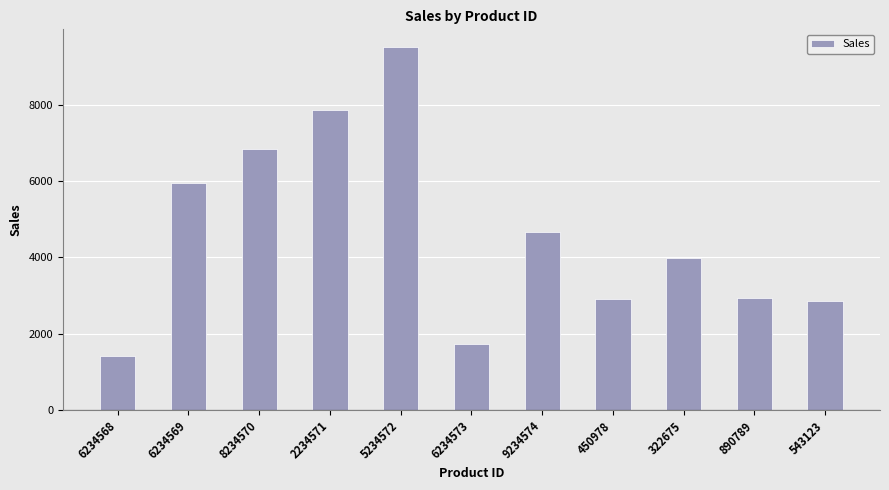

What is the sum of all values?

50610